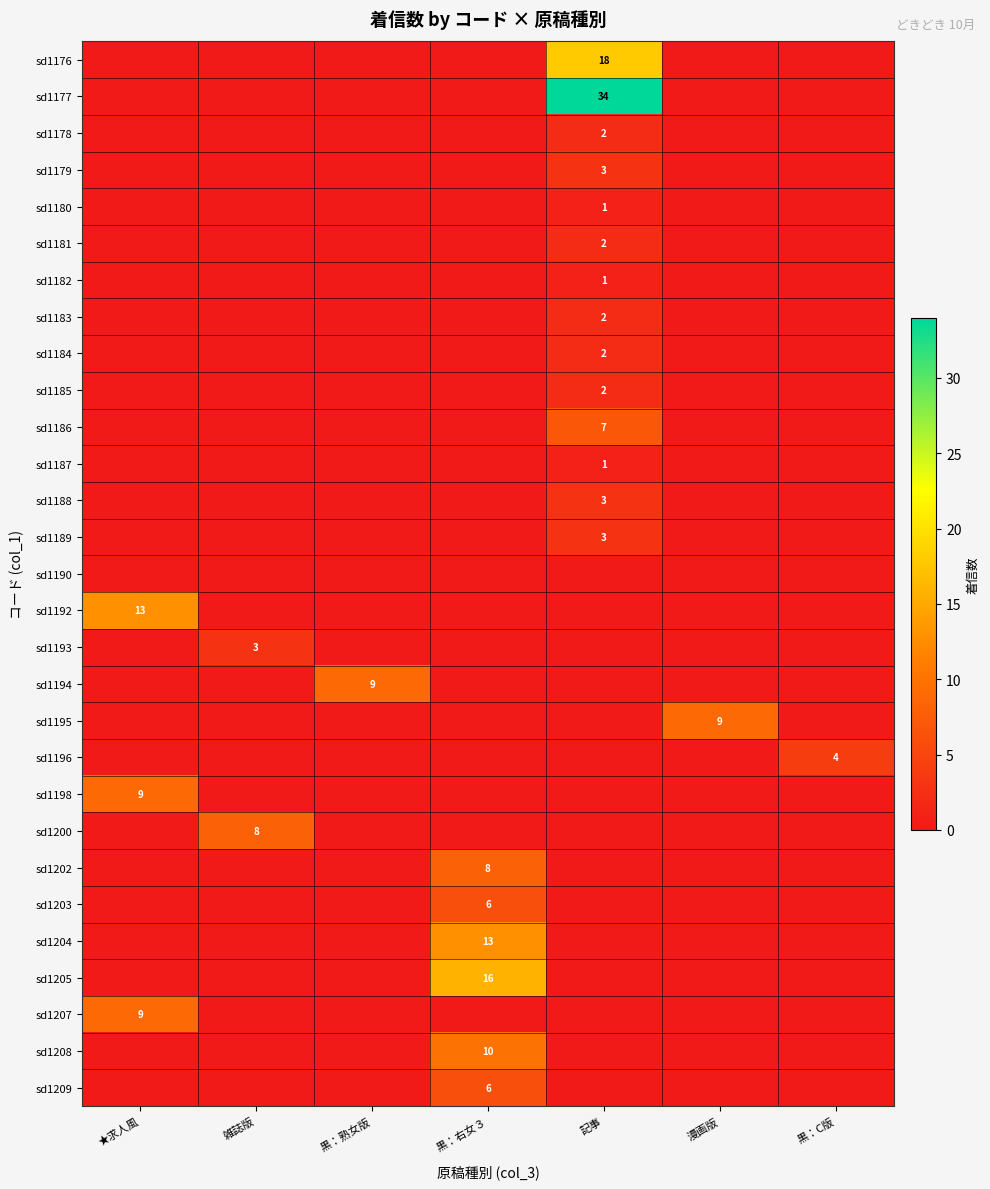

Between 記事 and 黒：右女３, which is larger?

記事